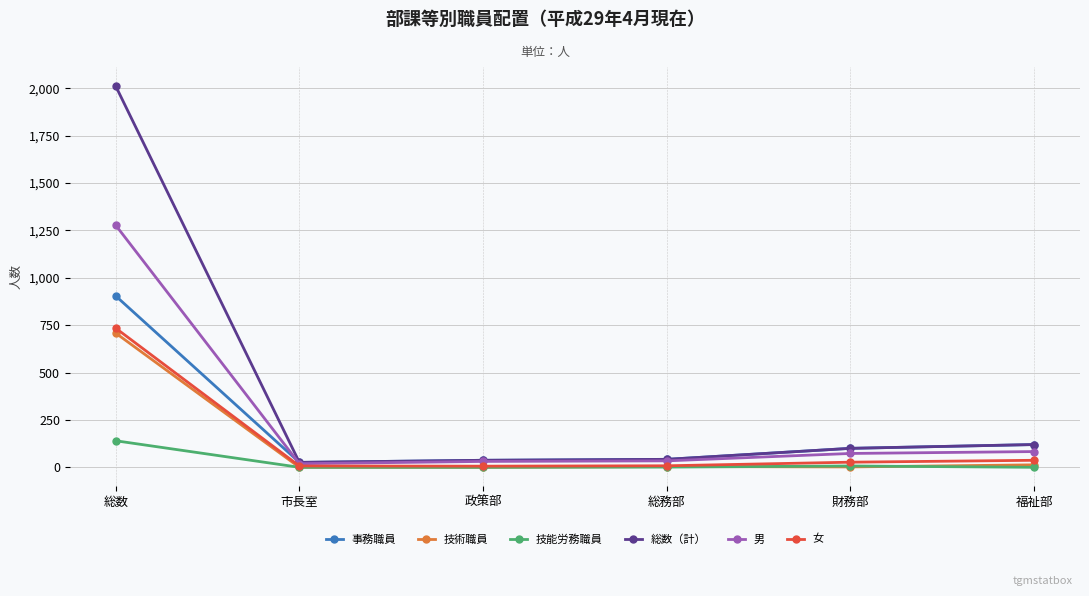

Which series has the largest range (max minus min)?

総数（計）